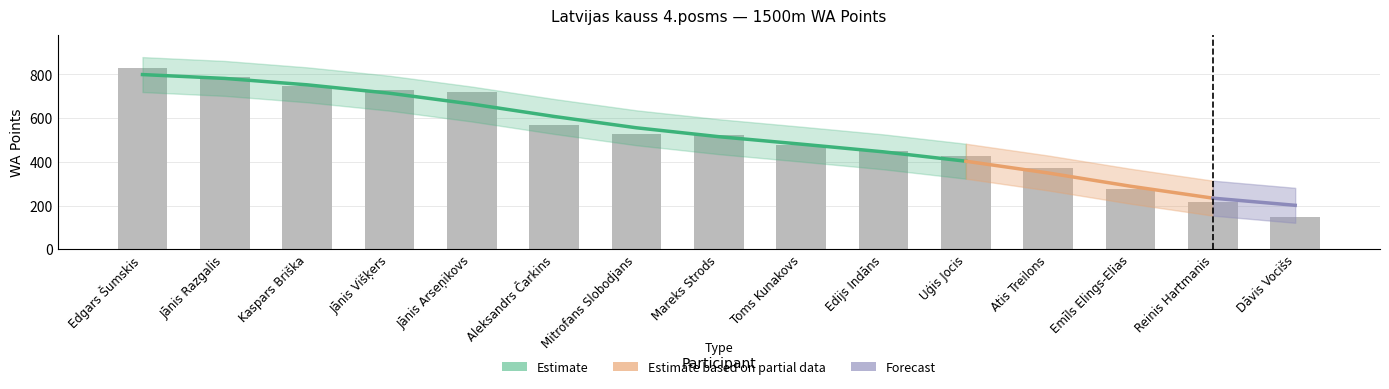

What is the smallest value displayed?

149